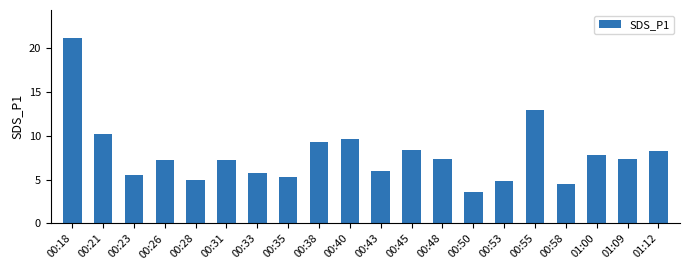

How many data points are less than 7?

8